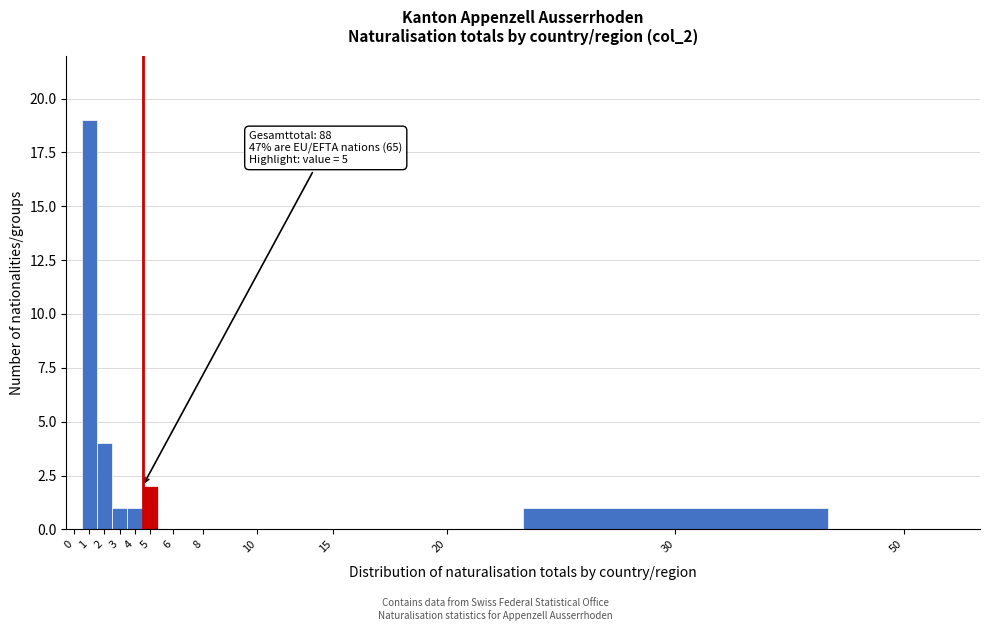

Reading left to right, transcribe all the data shown in this chart.

0=0	1=19	2=4	3=1	4=1	5=2	6=0	8=0	10=0	15=0	20=0	30=1	50=0